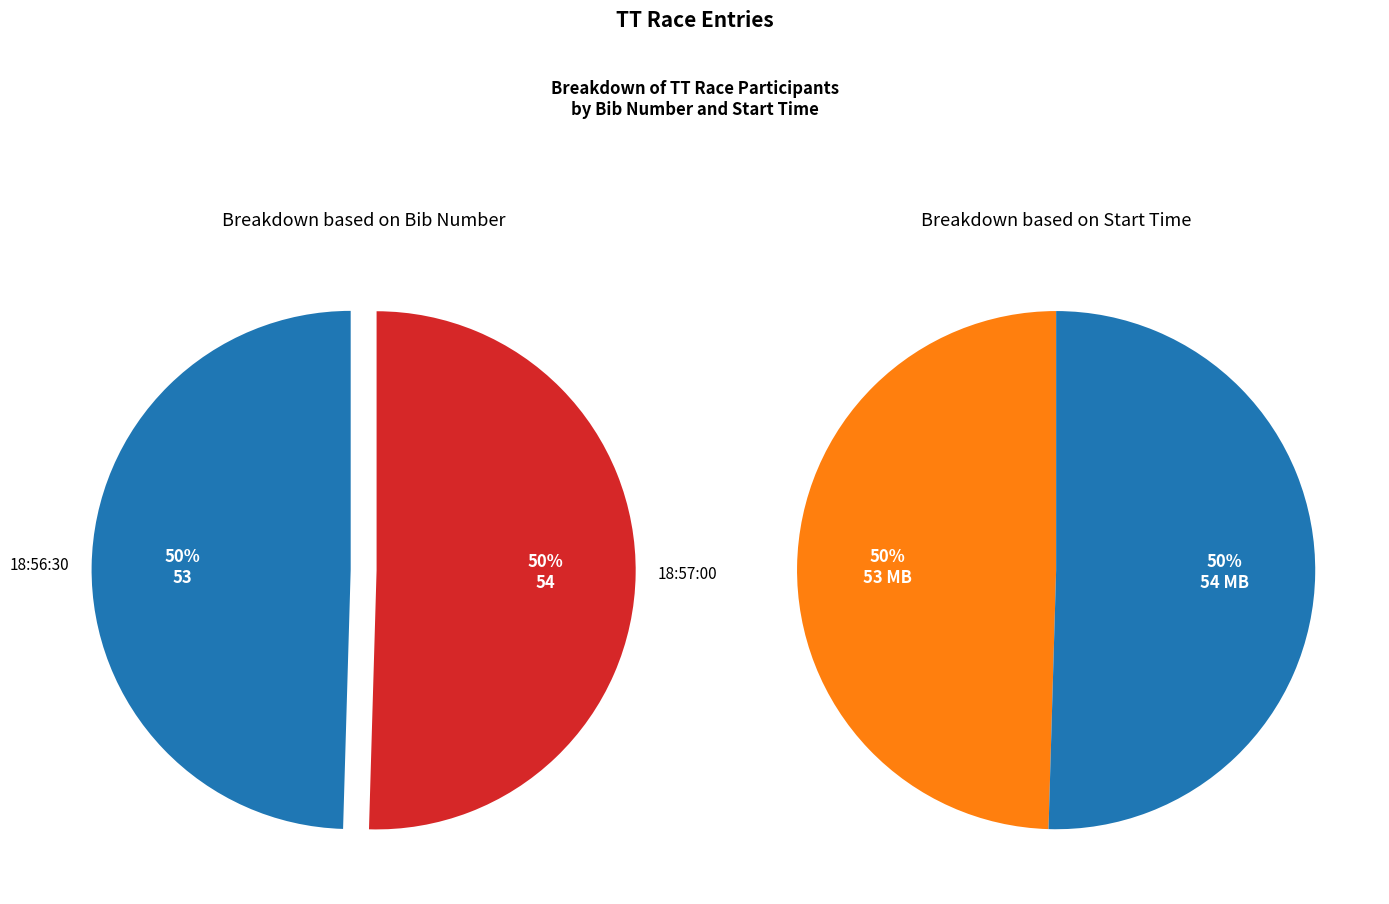

Combined, what portion of the pie is 18:57:00 and 18:56:30?

100.0%